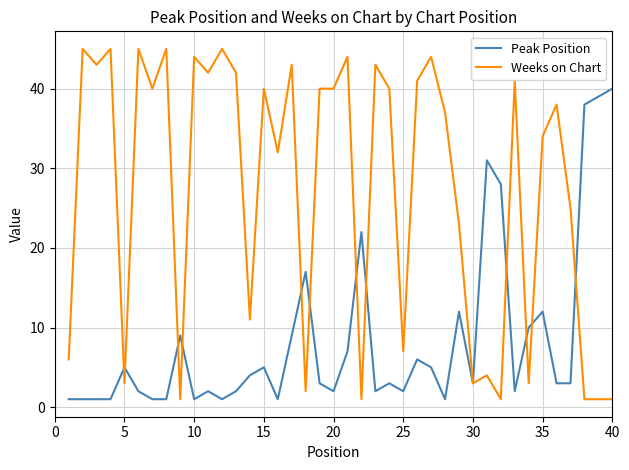

Reading left to right, list all the values displayed in this chart.

Peak Position: 1	1	1	1	5	2	1	1	9	1	2	1	2	4	5	1	9	17	3	2	7	22	2	3	2	6	5	1	12	3	31	28	2	10	12	3	3	38	39	40
Weeks on Chart: 6	45	43	45	3	45	40	45	1	44	42	45	42	11	40	32	43	2	40	40	44	1	43	40	7	41	44	37	23	3	4	1	41	3	34	38	25	1	1	1